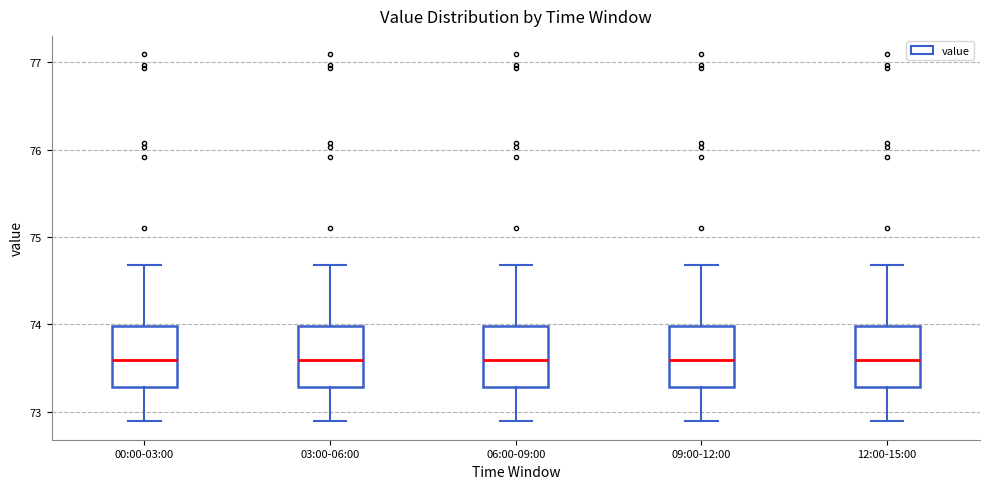

Where does the median line of the box for 03:00-06:00 sit on the y-axis? The values are not printed on the chart, so give them approximately, as read against the axis.

73.6